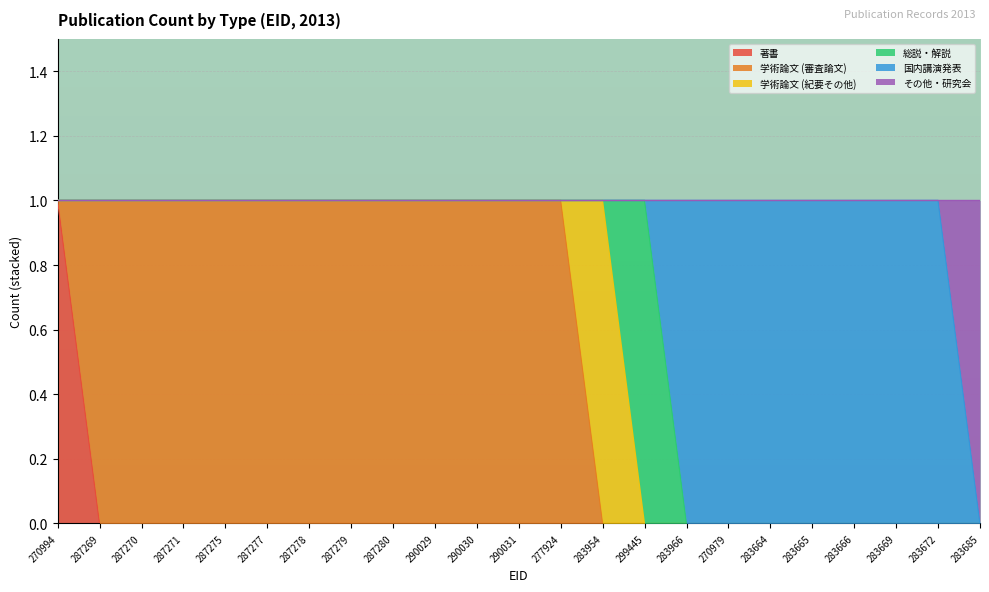

What is the label of the 22nd point from the left?

283672